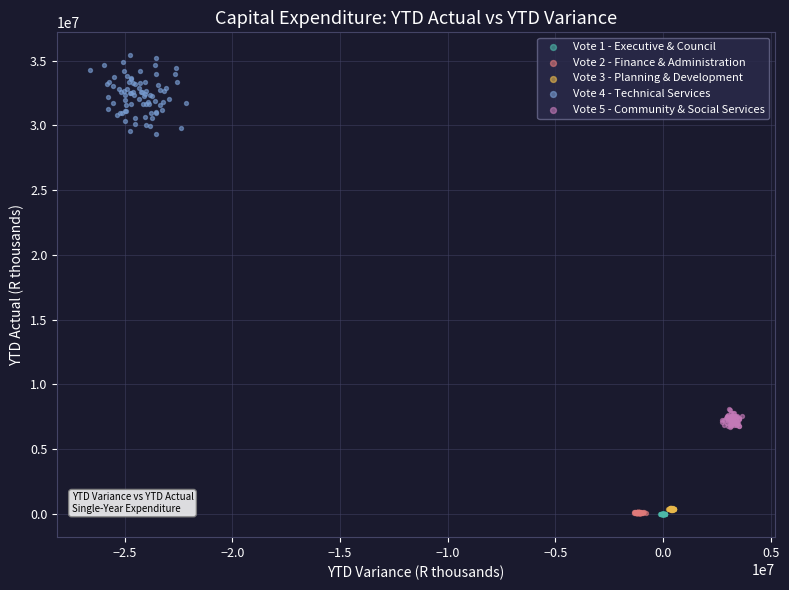

Which series has the largest Y range (max minus min)?

Vote 4 - Technical Services